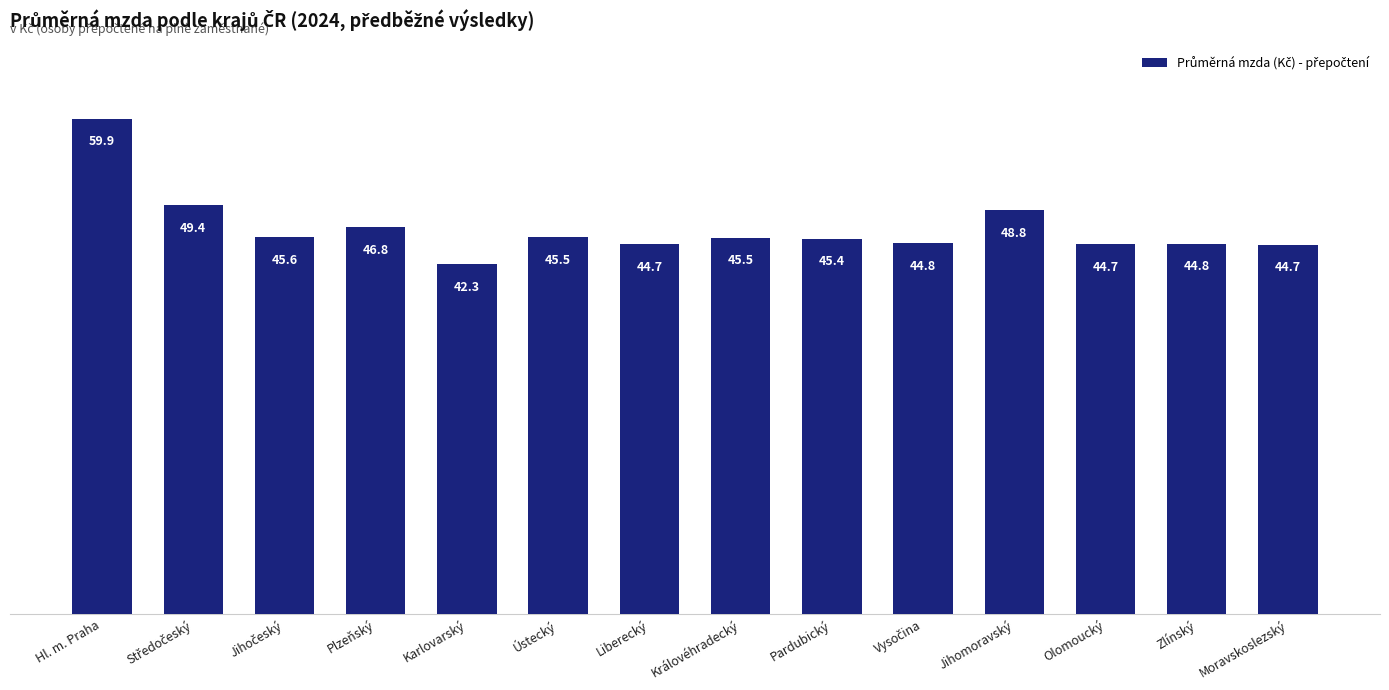

Is it true that the value at Zlínský is 71461.1?

False